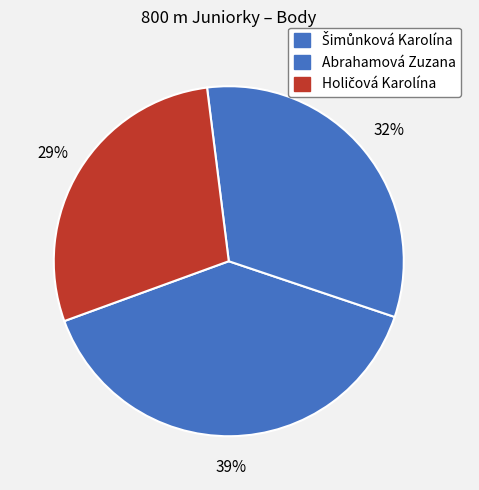

How many slices are in this pie chart?

3